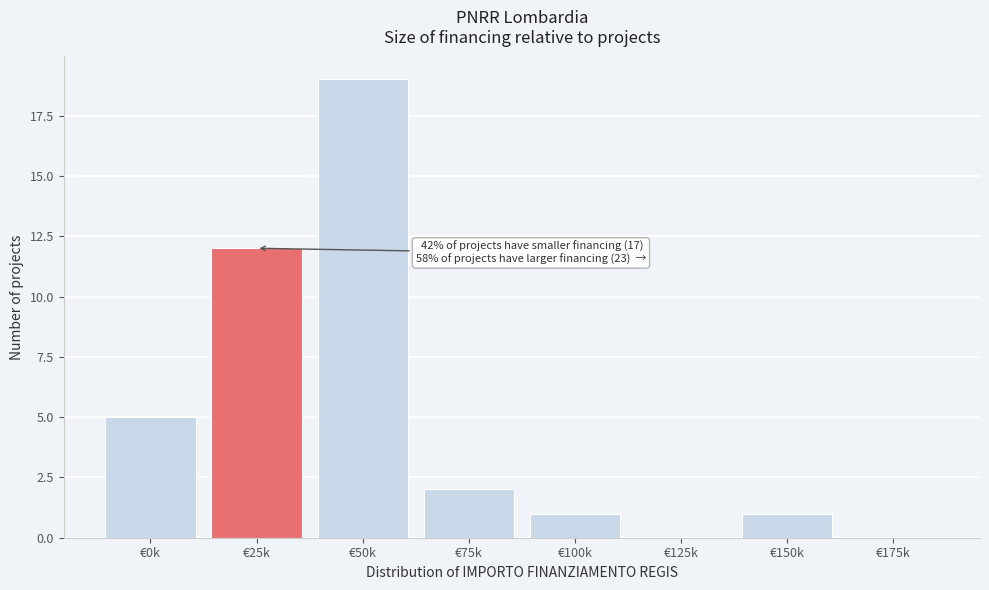

Reading left to right, what are all the values shown in this chart?

€0k=5	€25k=12	€50k=19	€75k=2	€100k=1	€125k=0	€150k=1	€175k=0